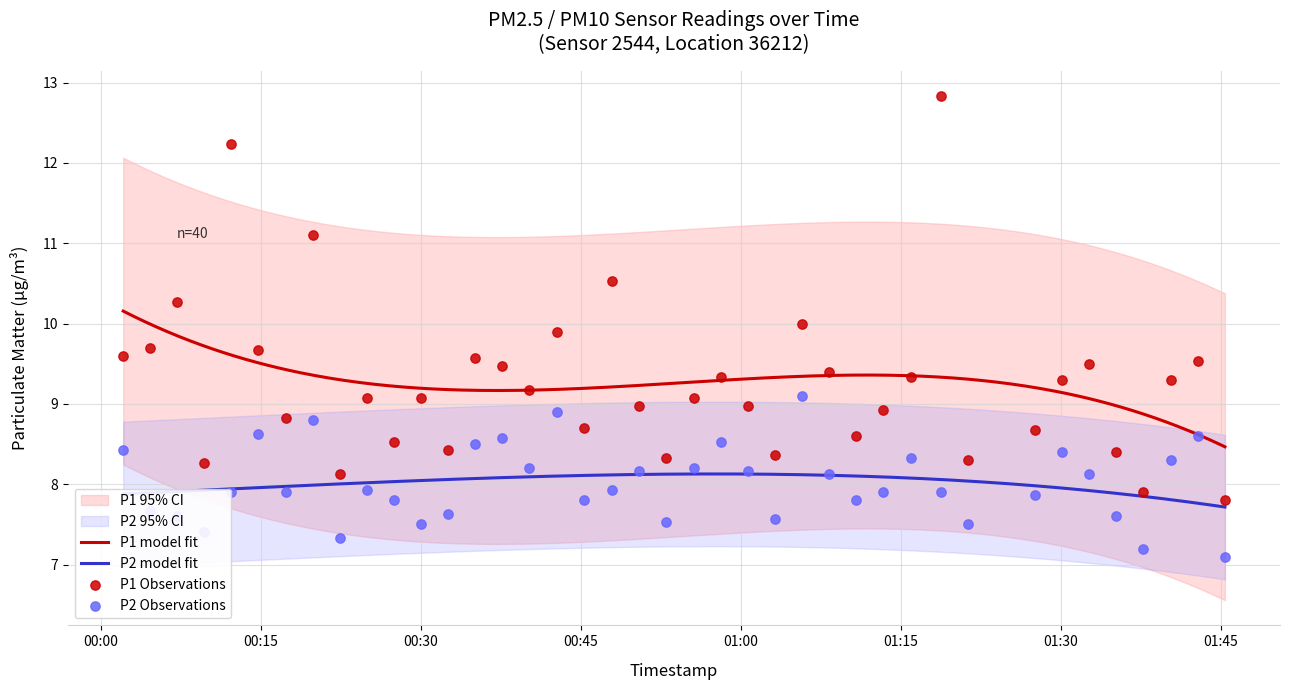

Which series contains the highest Y value?

P1